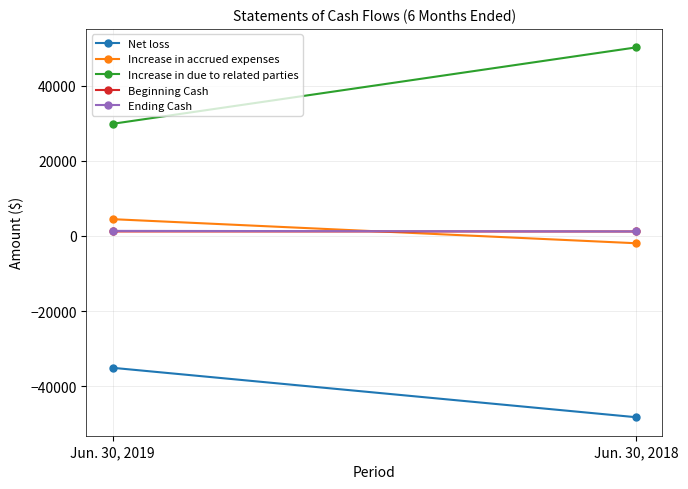

What is the difference between the Net loss values at Jun. 30, 2019 and Jun. 30, 2018?

13152